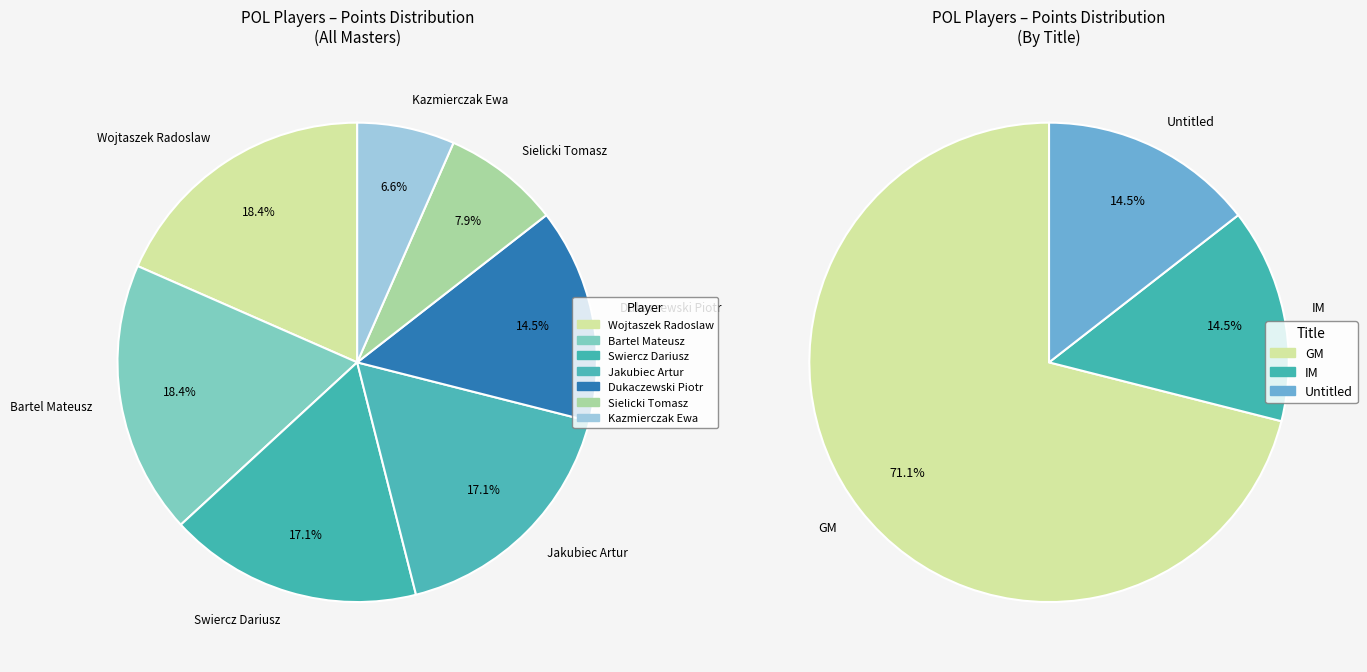

To the nearest percent, what is the difference between the Dukaczewski Piotr and Swiercz Dariusz slice percentages?

3%